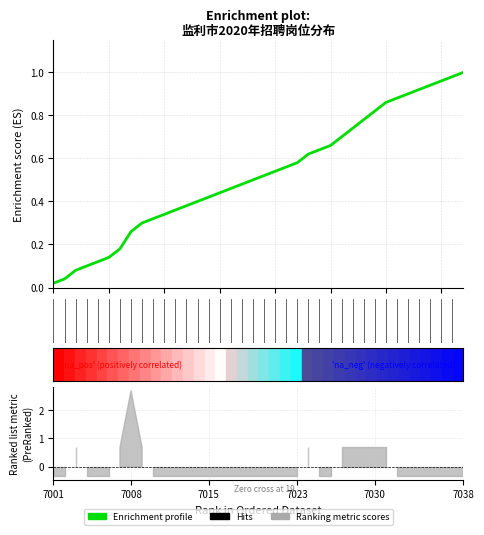

What is the sum of all values?

19.9